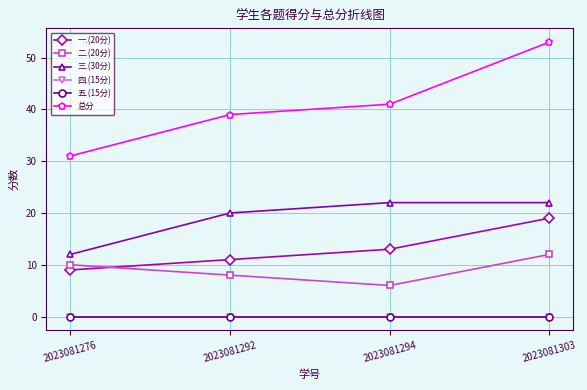

True or false: 总分 and 五.(15分) cross at least once.

False